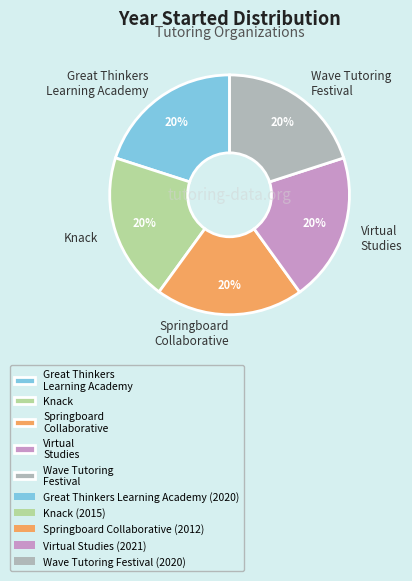

Count the number of slices in the pie.

5